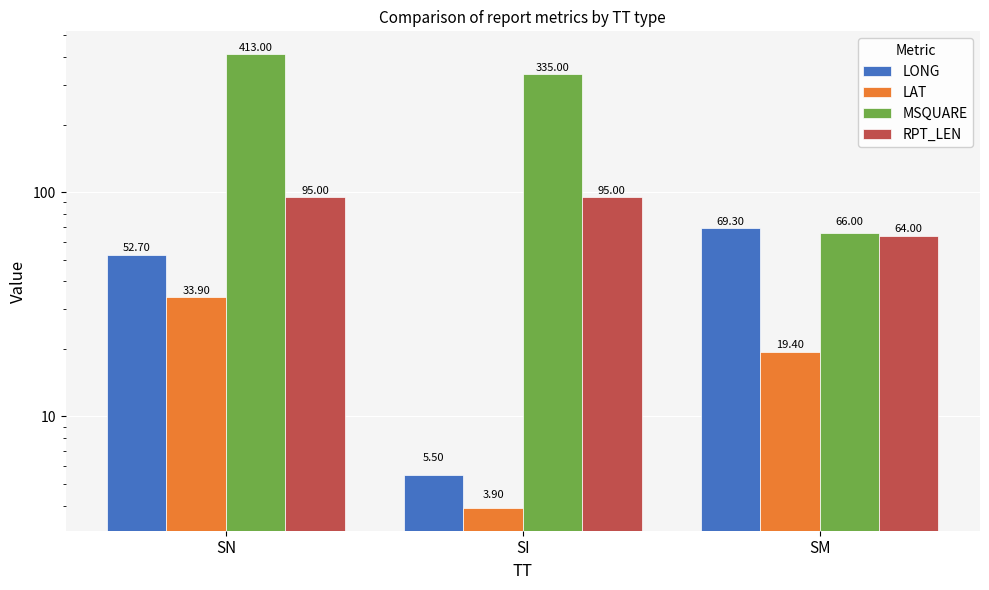

True or false: RPT_LEN has a value of 95.0 at SN.

True